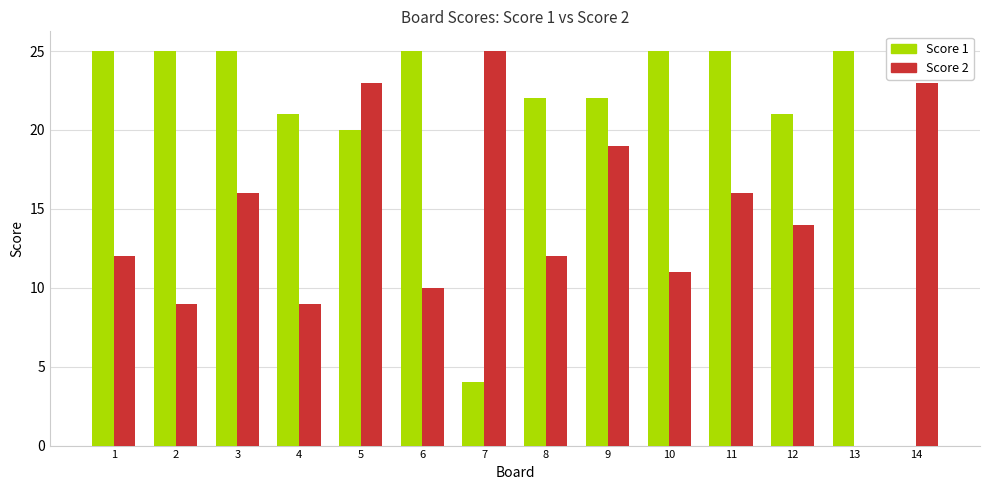

What is the sum of all Score 2 values?

199